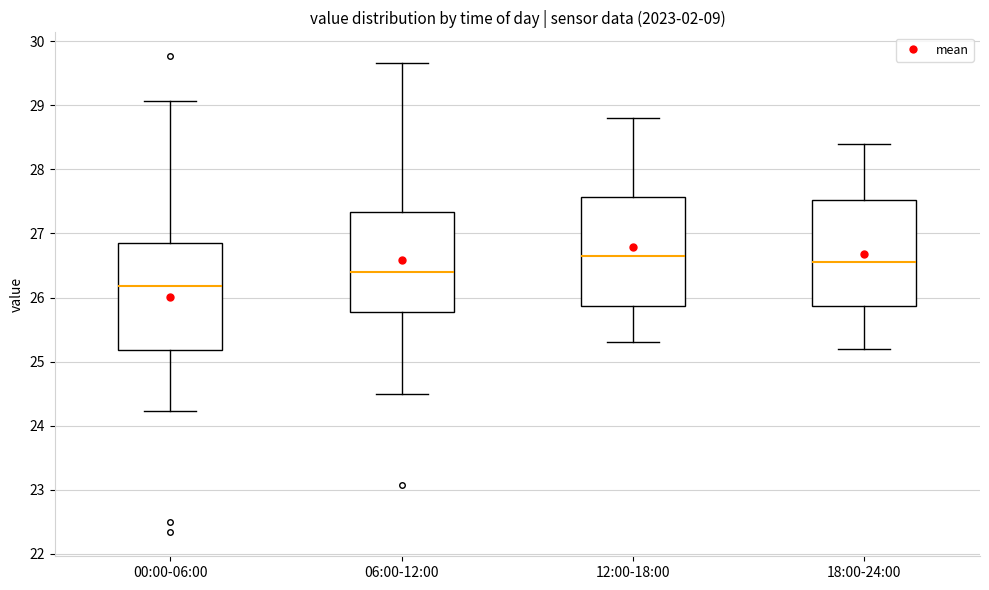

Where is the lower edge of the box for 00:00-06:00 on the y-axis? The values are not printed on the chart, so give them approximately, as read against the axis.

25.2